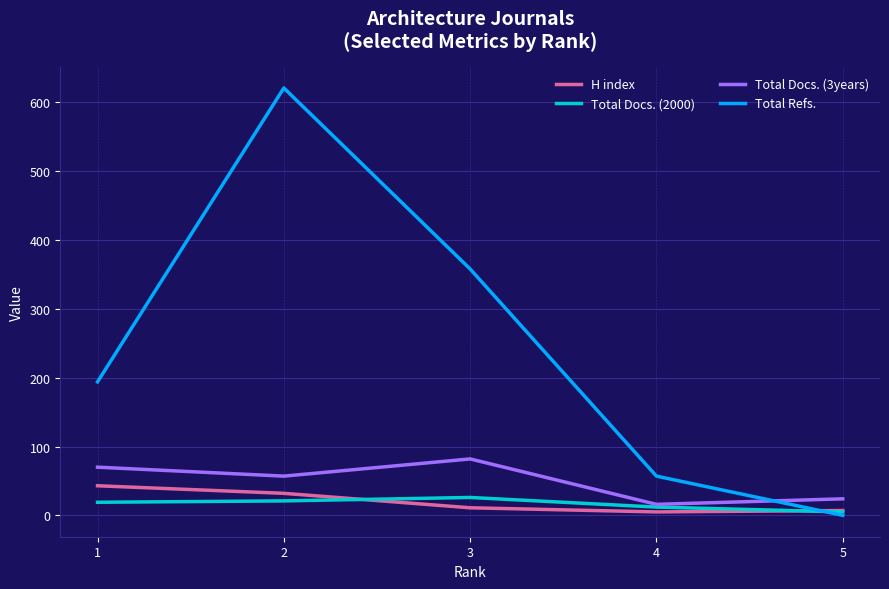

True or false: H index has a value of 9 at 2.

False